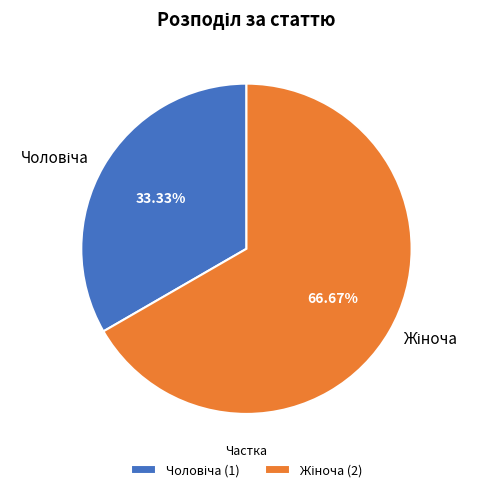

How many segments does this pie chart have?

2